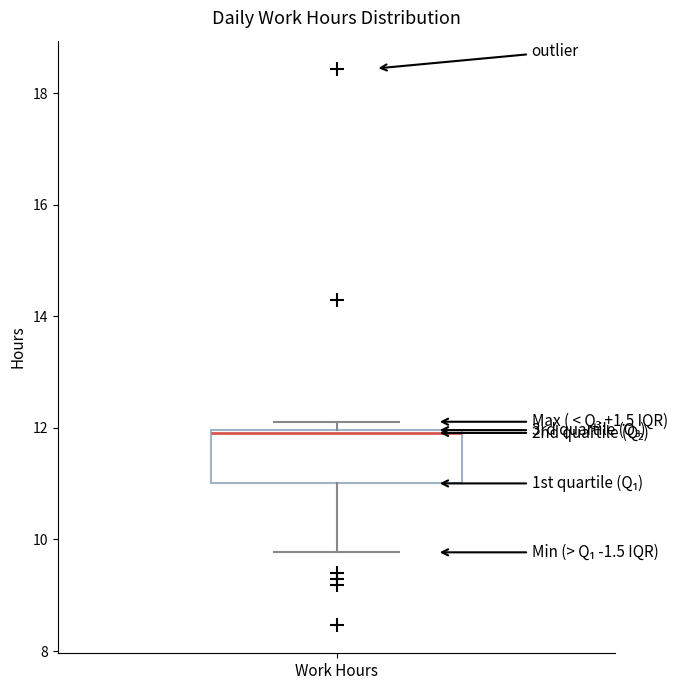

Where does the lower whisker of the box for Work Hours end on the y-axis? The values are not printed on the chart, so give them approximately, as read against the axis.

9.8